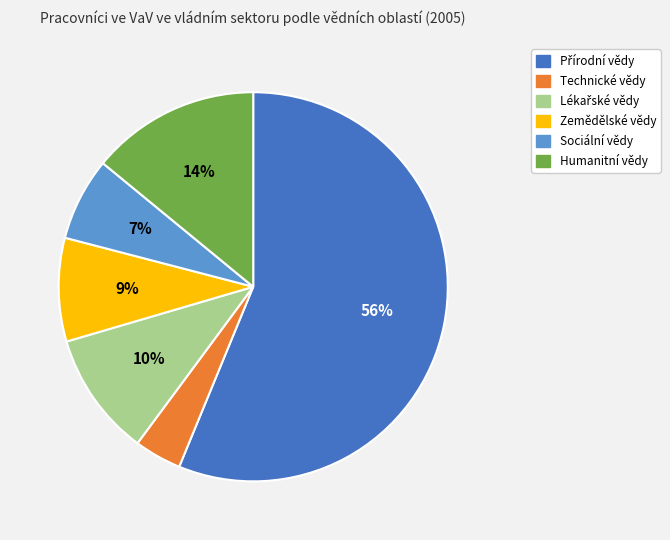

To the nearest percent, what is the combined percentage of Sociální vědy and Humanitní vědy?

21%